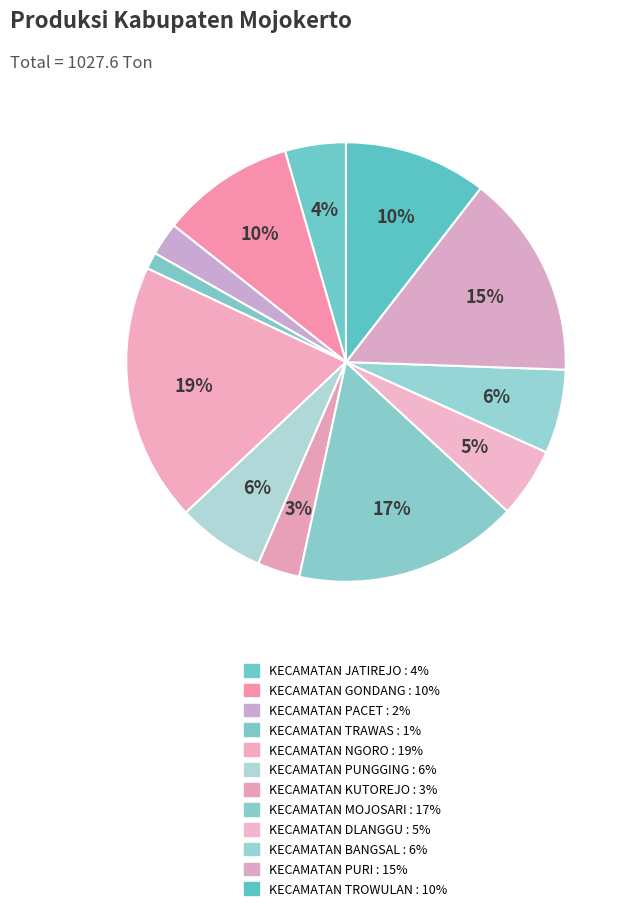

Rank the categories by value from lowest to highest.

KECAMATAN TRAWAS, KECAMATAN PACET, KECAMATAN KUTOREJO, KECAMATAN JATIREJO, KECAMATAN DLANGGU, KECAMATAN BANGSAL, KECAMATAN PUNGGING, KECAMATAN GONDANG, KECAMATAN TROWULAN, KECAMATAN PURI, KECAMATAN MOJOSARI, KECAMATAN NGORO